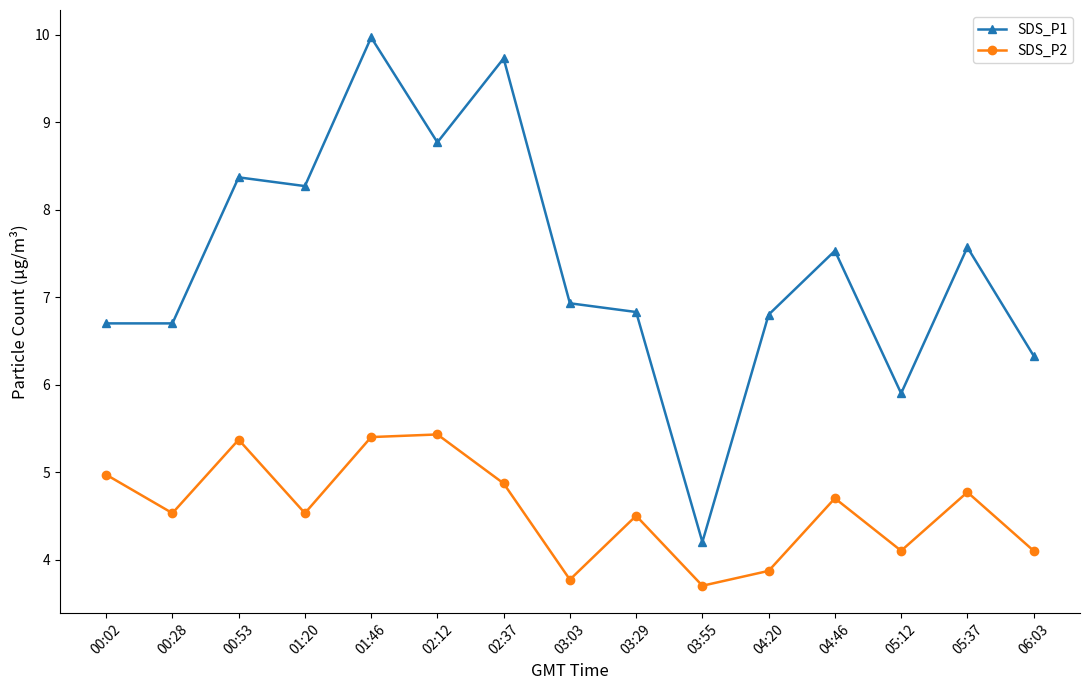

Read the SDS_P1 value at 01:20.

8.3